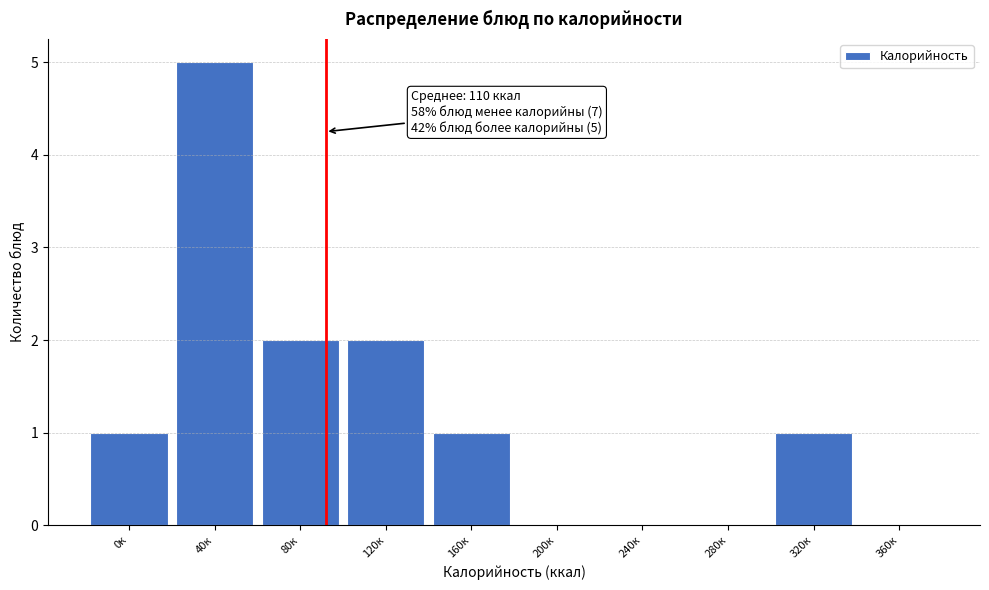

Reading left to right, transcribe all the data shown in this chart.

0к=1	40к=5	80к=2	120к=2	160к=1	200к=0	240к=0	280к=0	320к=1	360к=0